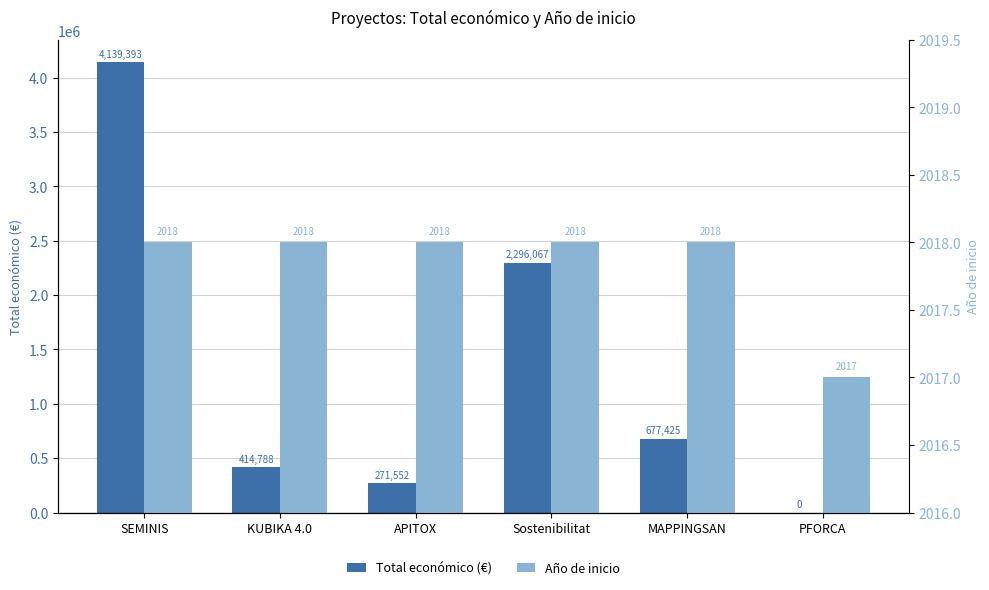

How many Año de inicio values are between 2018 and 2019?

5